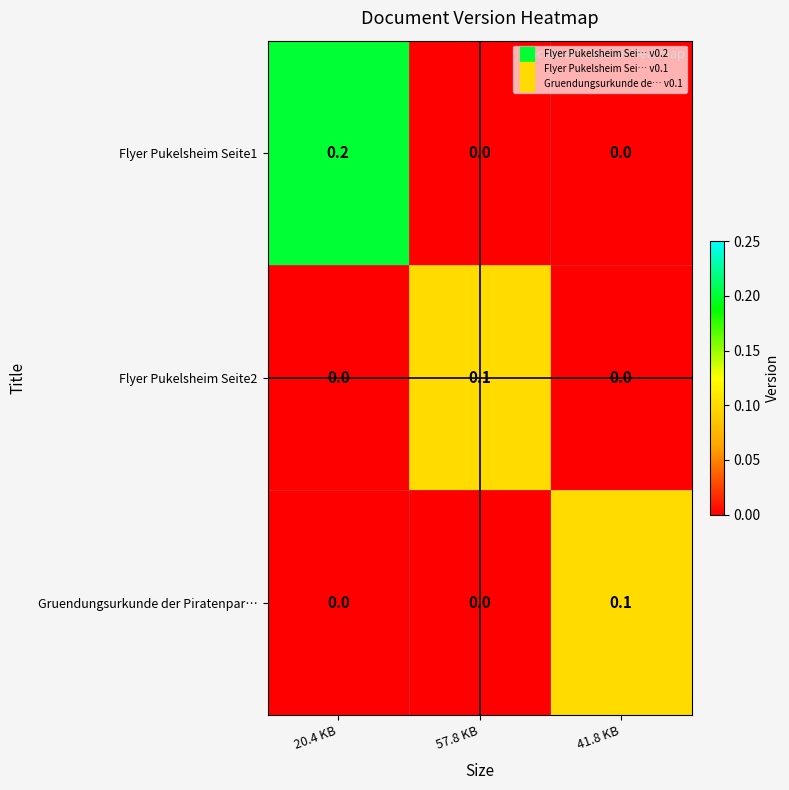

How many Gruendungsurkunde der Piratenpar… values are between 0 and 1?

3